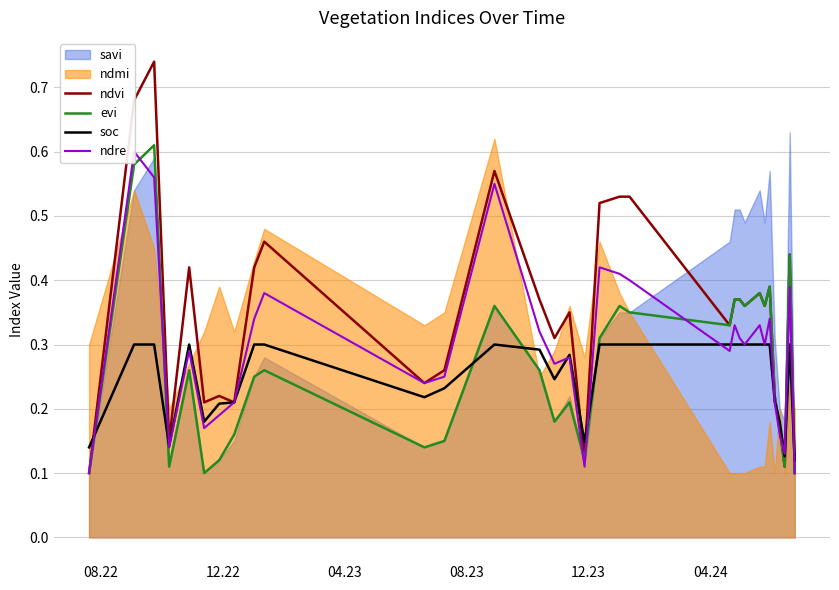

What is the value of the soc point at the 20th from the left?

0.3